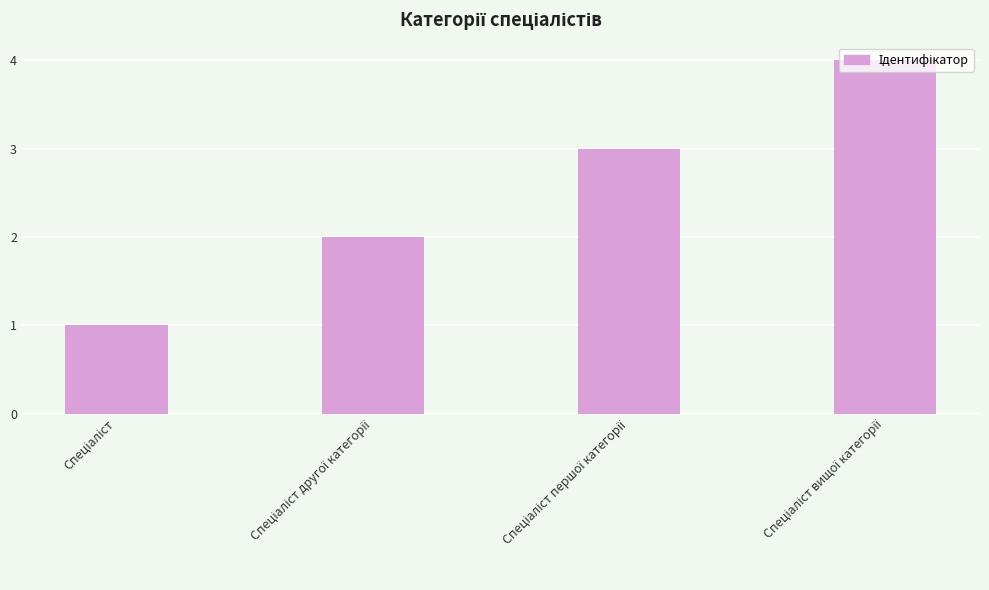

What is the maximum value shown in the chart?

4